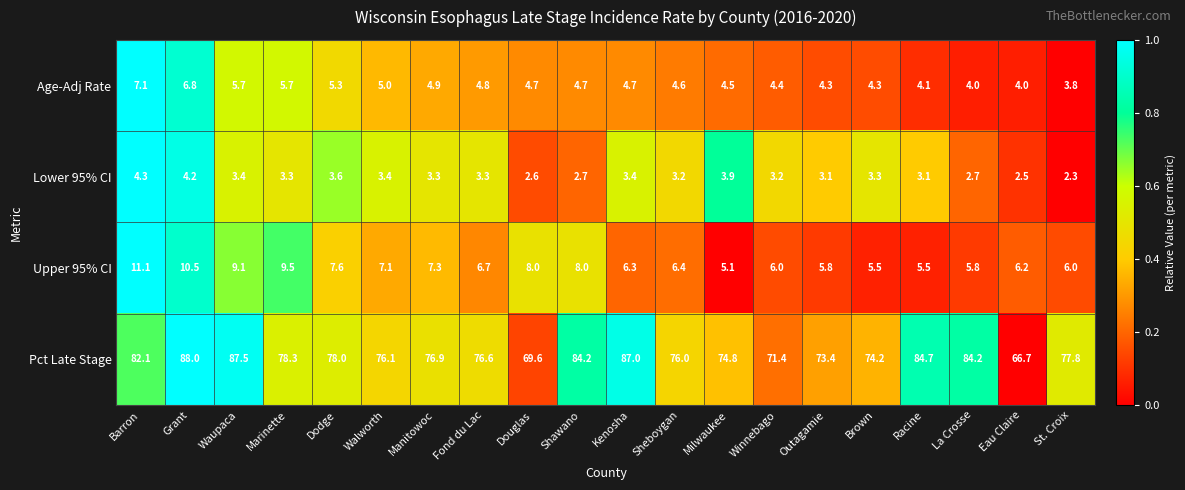

What is the difference between the highest and lowest values at St. Croix?

75.5